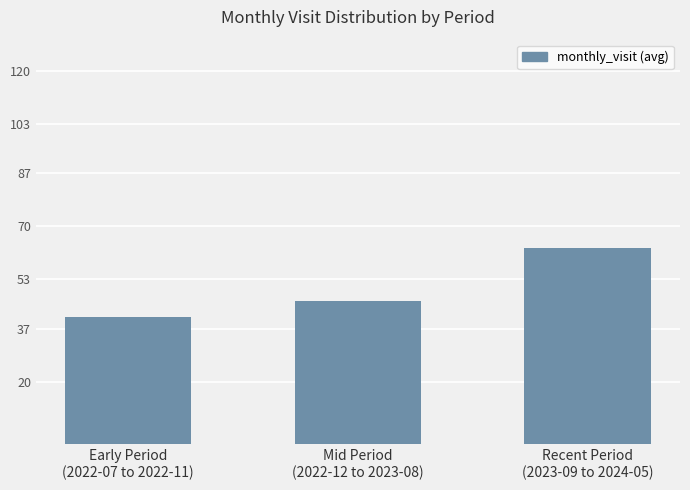

What is the change in value from Early Period
(2022-07 to 2022-11) to Mid Period
(2022-12 to 2023-08)?

+5